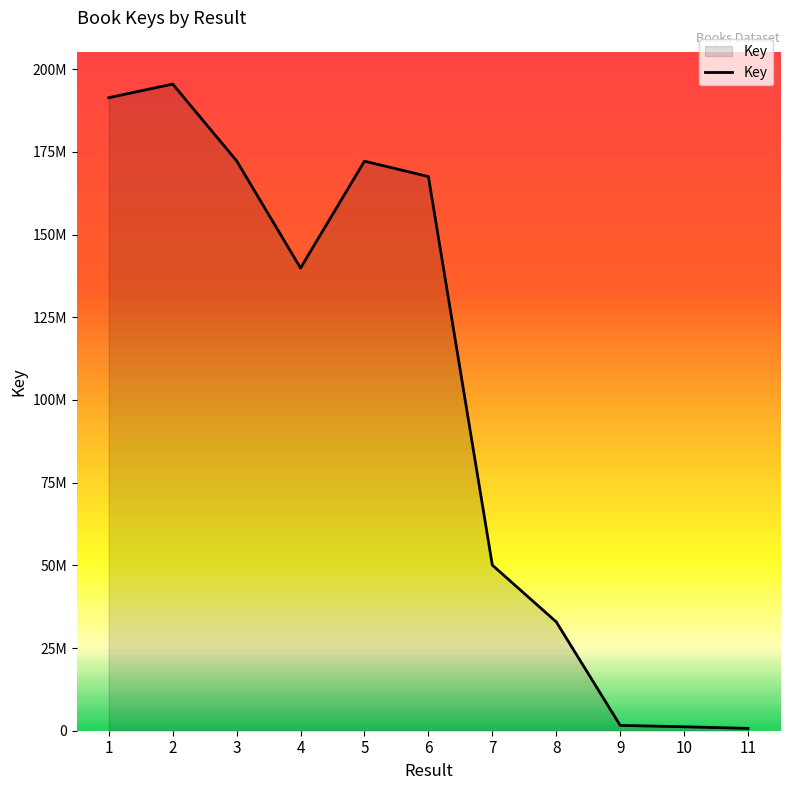

True or false: the data has more than 2 interior local peaks.

False